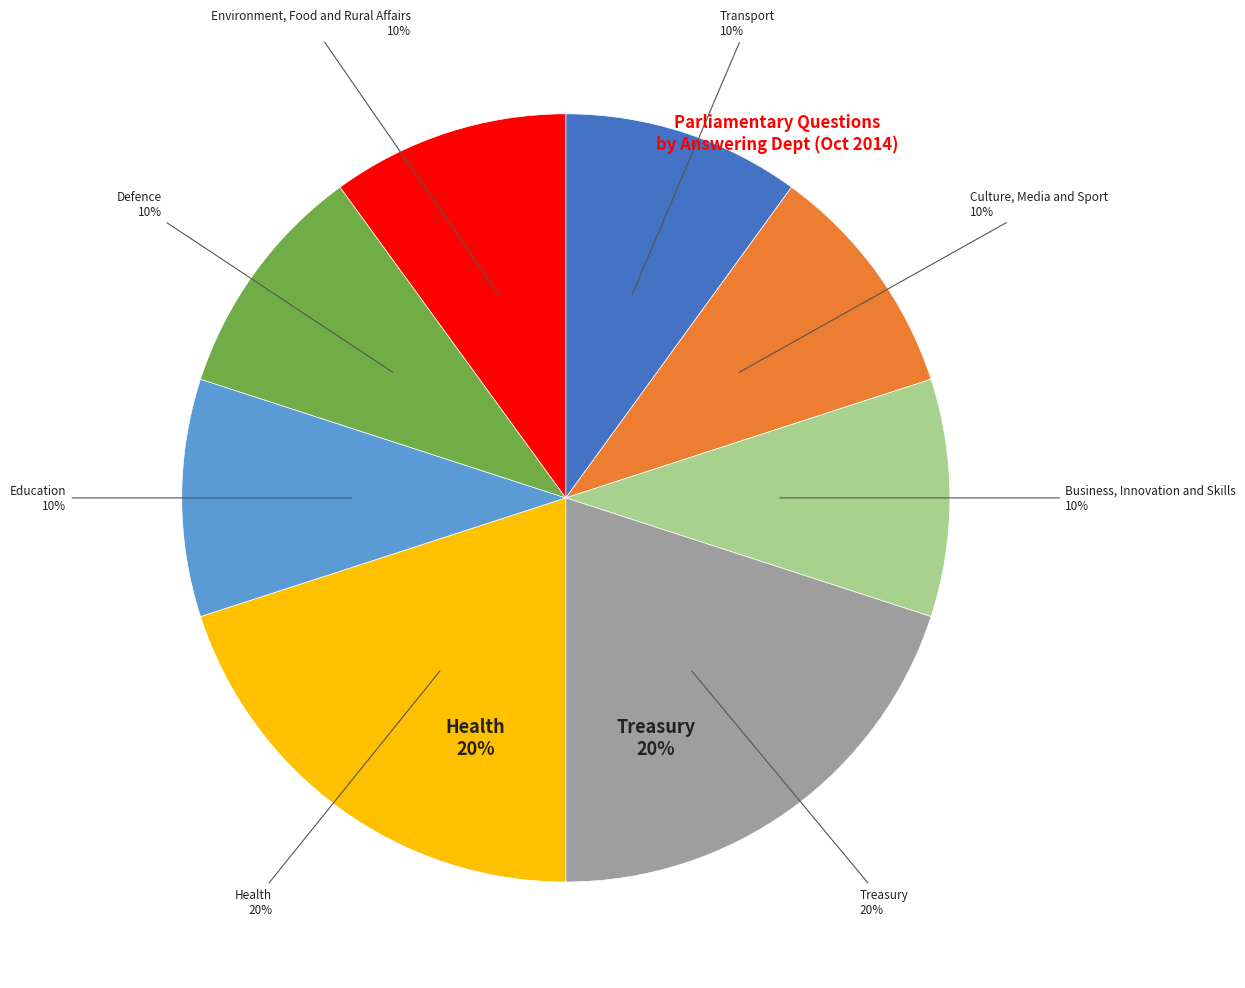

Rank the categories by value from highest to lowest.

Treasury, Health, Transport, Culture, Media and Sport, Business, Innovation and Skills, Education, Defence, Environment, Food and Rural Affairs